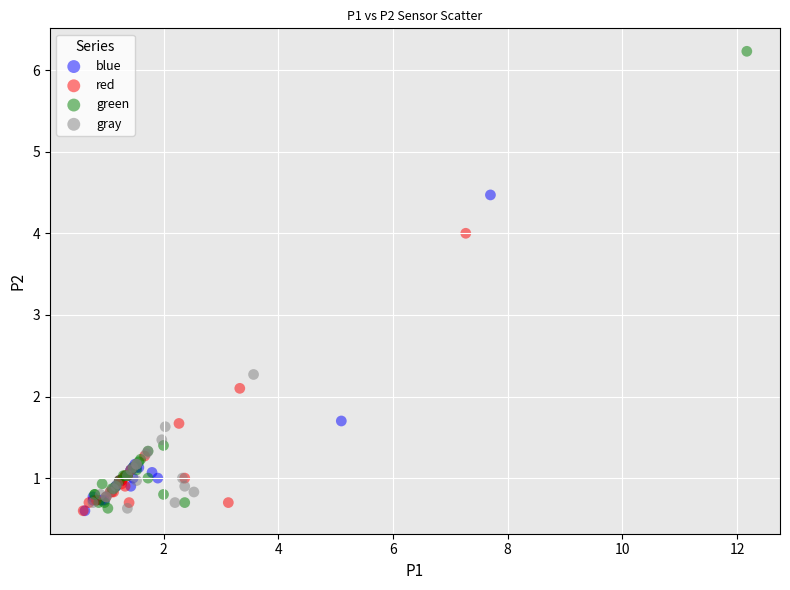

Which series contains the highest Y value?

green